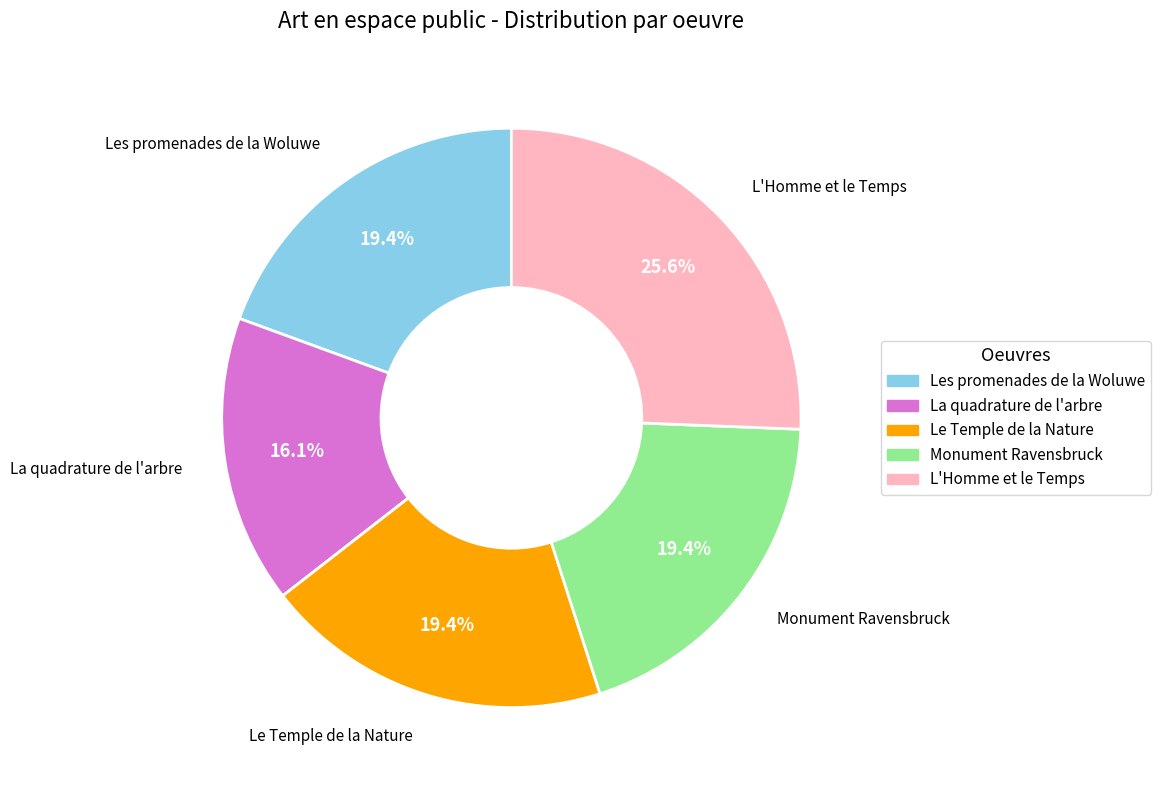

What is the ratio of the value at Les promenades de la Woluwe to the value at Monument Ravensbruck?

1.0